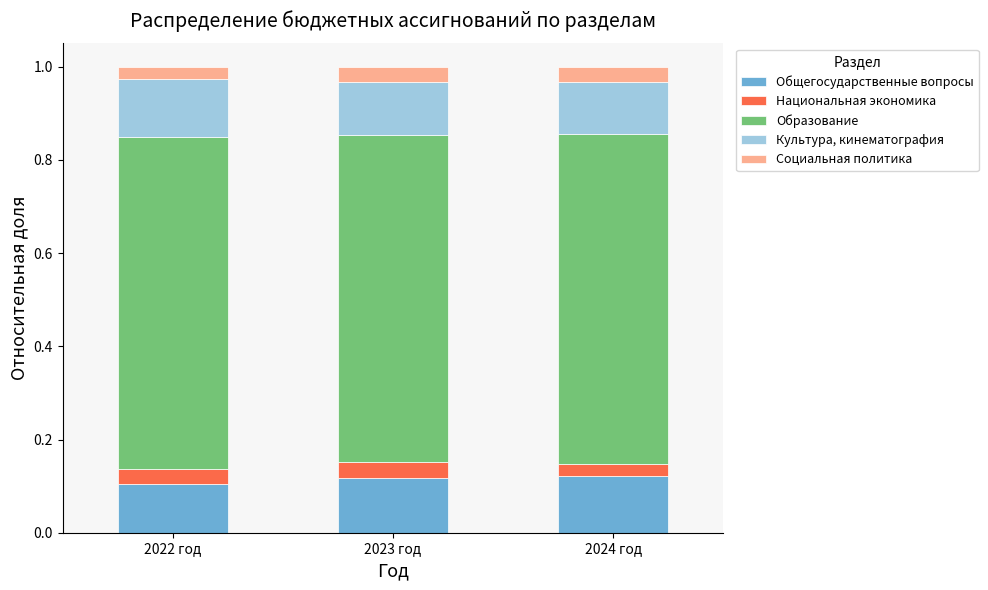

The Общегосударственные вопросы series shows 0.1 at 2024 год. True or false?

True